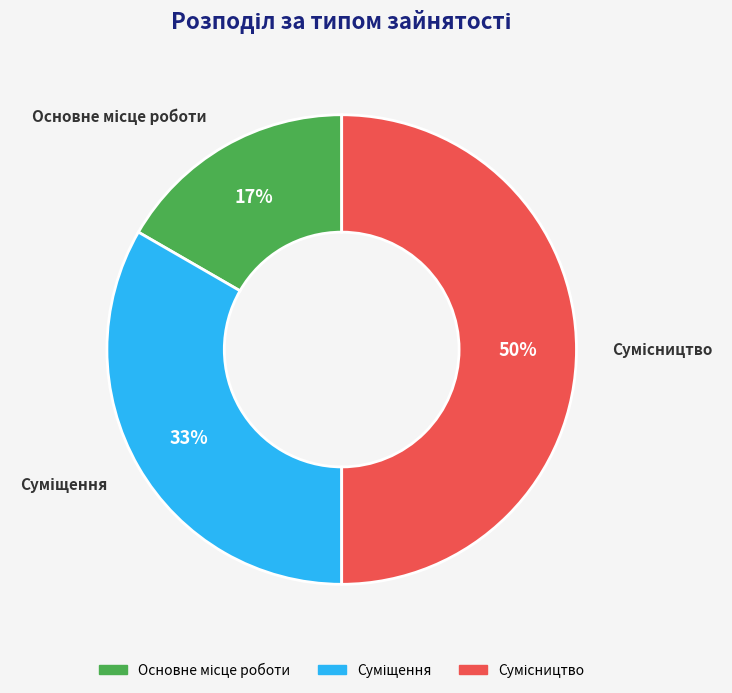

To the nearest percent, what is the average slice percentage?

33%